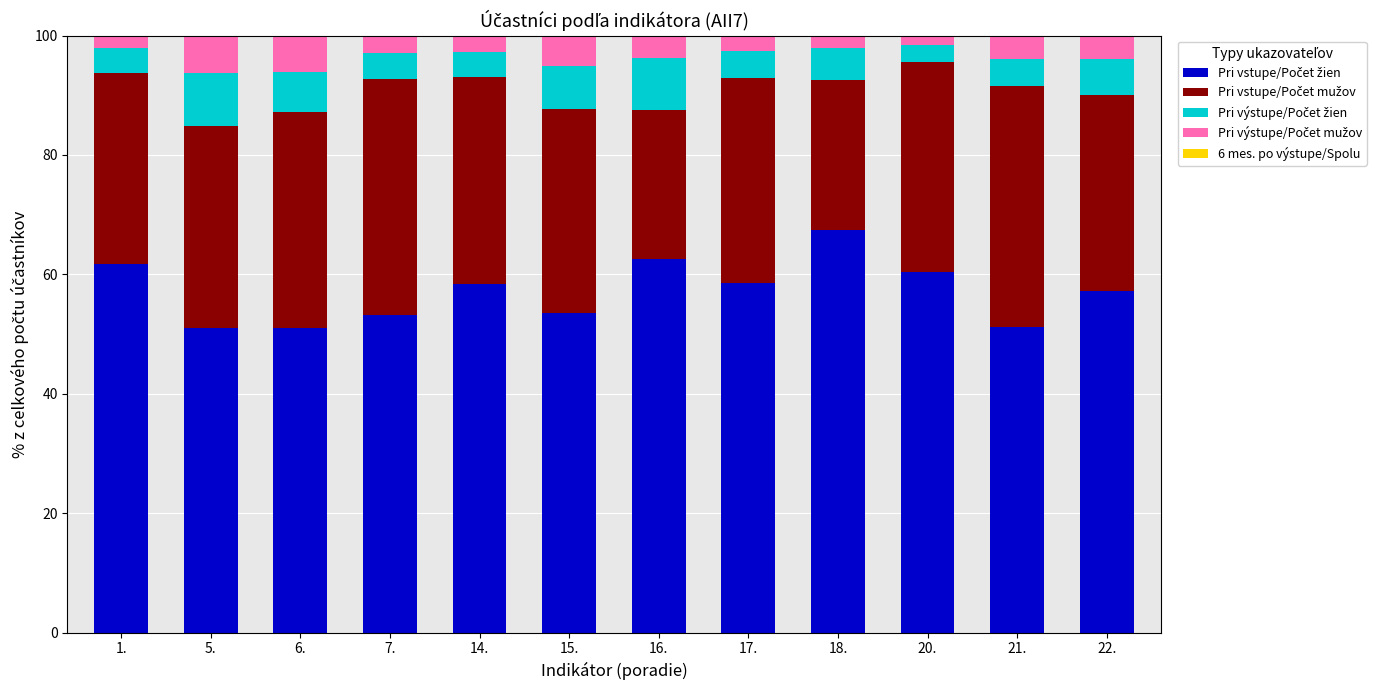

What is the total value across all series at 14.?

100.0